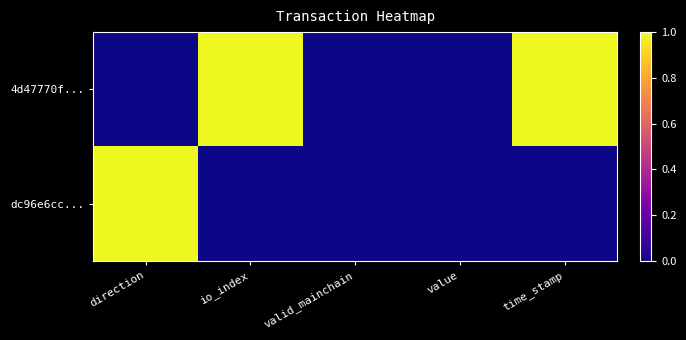

Which series has the largest total across all categories?

4d47770f...